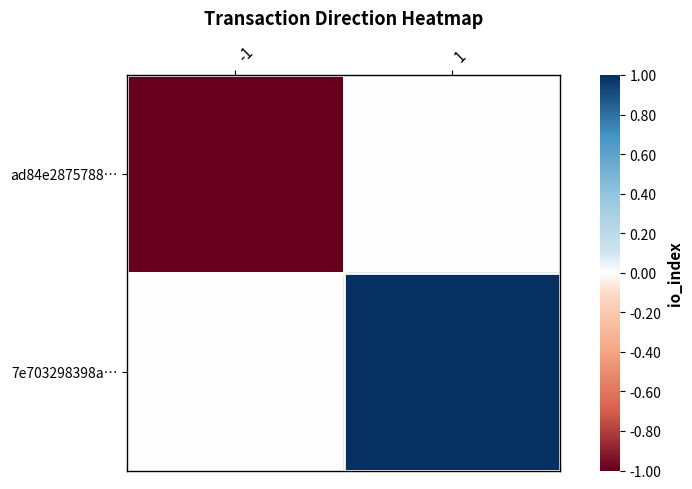

At how many categories does at least one series exceed 0?

1